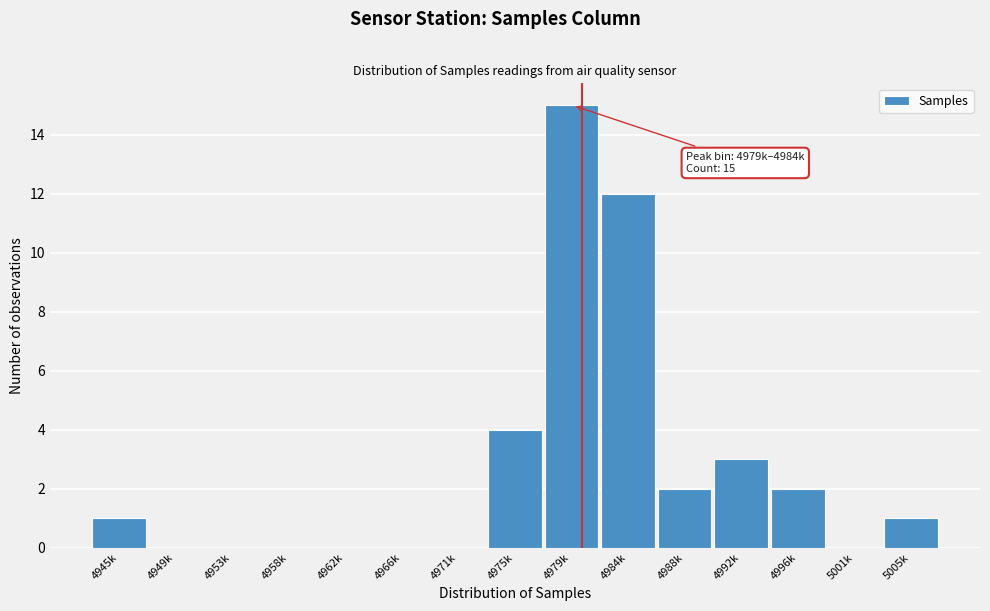

Reading left to right, what are all the values shown in this chart?

4945k=1	4949k=0	4953k=0	4958k=0	4962k=0	4966k=0	4971k=0	4975k=4	4979k=15	4984k=12	4988k=2	4992k=3	4996k=2	5001k=0	5005k=1